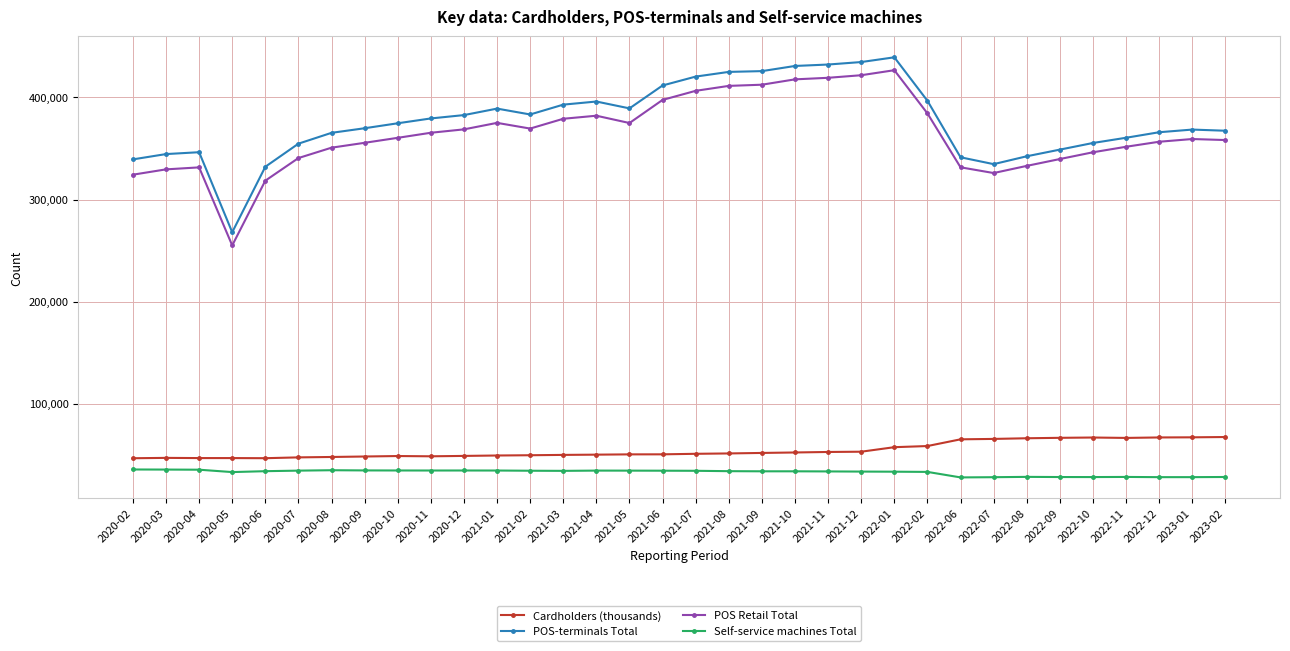

What is the spread (max minus min) of values at 2020-09?

334876.0